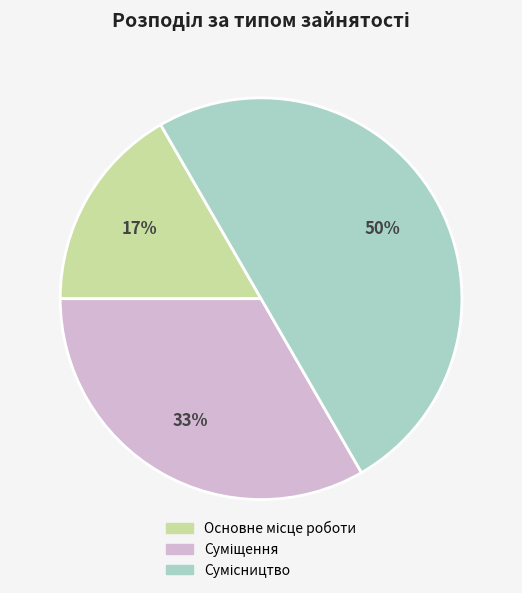

To the nearest percent, what is the difference between the largest and smallest slice percentages?

33%